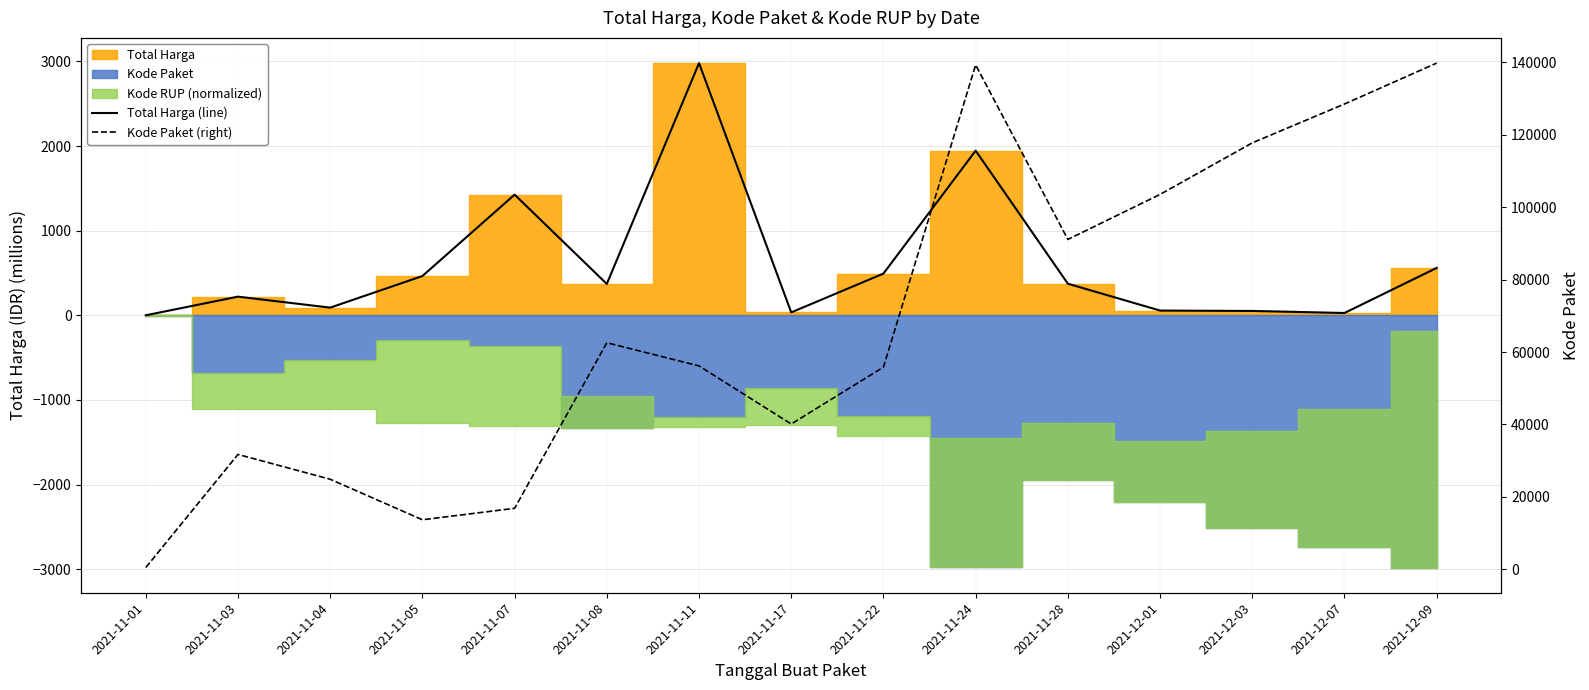

What is the sum of the Total Harga (line) values at 2021-11-07 and 2021-12-07?

1453.3